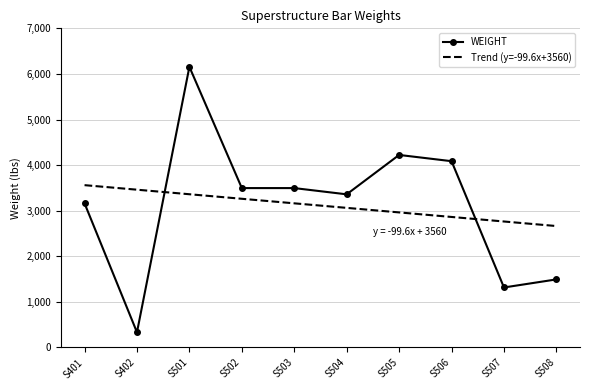

What is the approximate value of Trend (y=-99.6x+3560) at S505?

2962.4